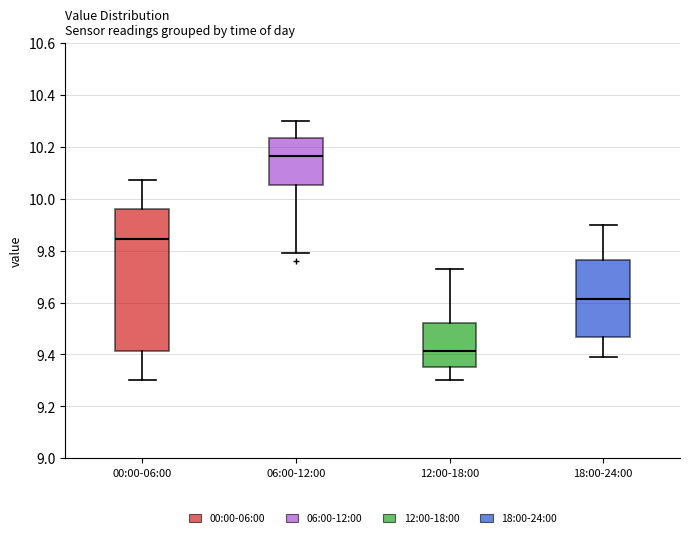

Reading left to right, transcribe this box plot: for each box, give where its median line is, the range the box spans, and where its two whiskers end, as read against the y-axis. The values are not printed on the chart, so give them approximately, as read against the axis.

00:00-06:00: median 9.84, box 9.42 to 9.96, whiskers 9.30 to 10.08
06:00-12:00: median 10.16, box 10.06 to 10.24, whiskers 9.80 to 10.30
12:00-18:00: median 9.42, box 9.36 to 9.52, whiskers 9.30 to 9.74
18:00-24:00: median 9.62, box 9.46 to 9.76, whiskers 9.40 to 9.90